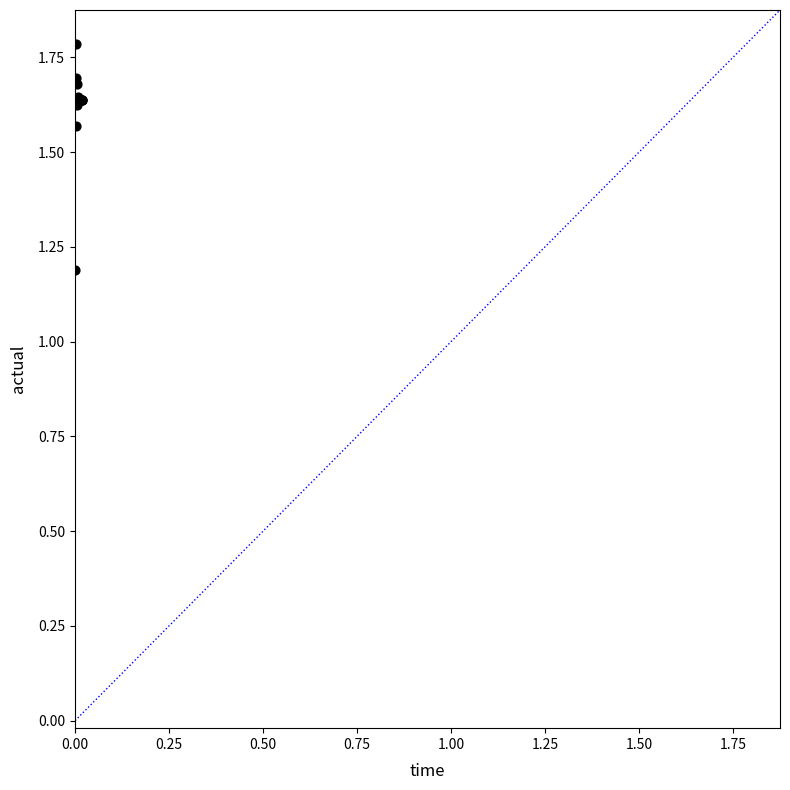

What Y value in the scatter plot is closest to 1?

1.2